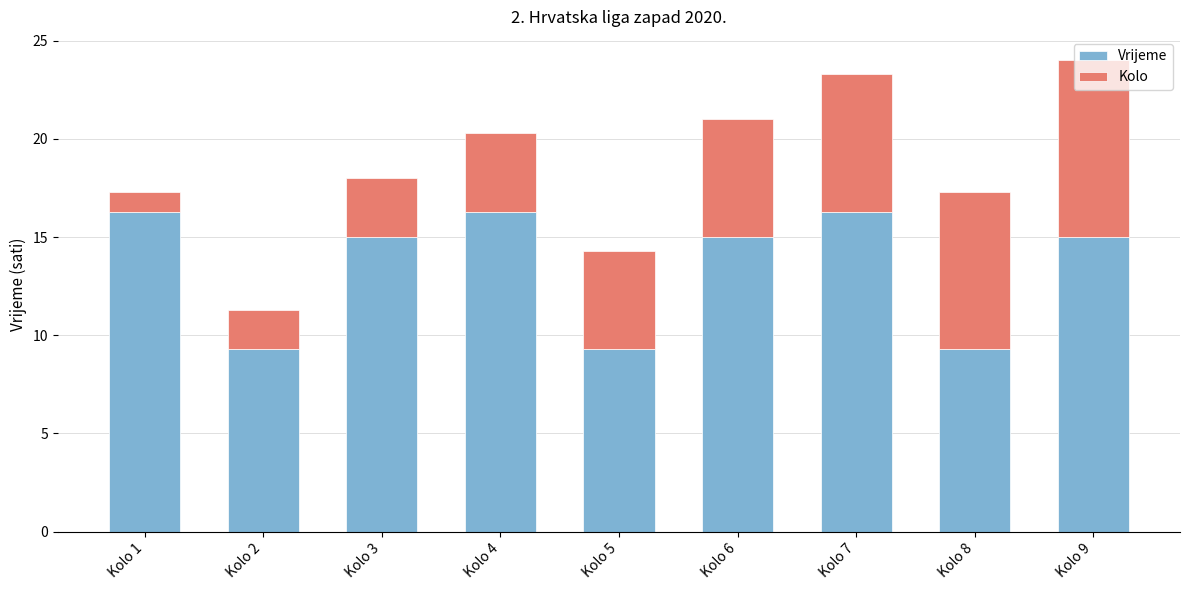

What is the sum of all Vrijeme values?

121.8